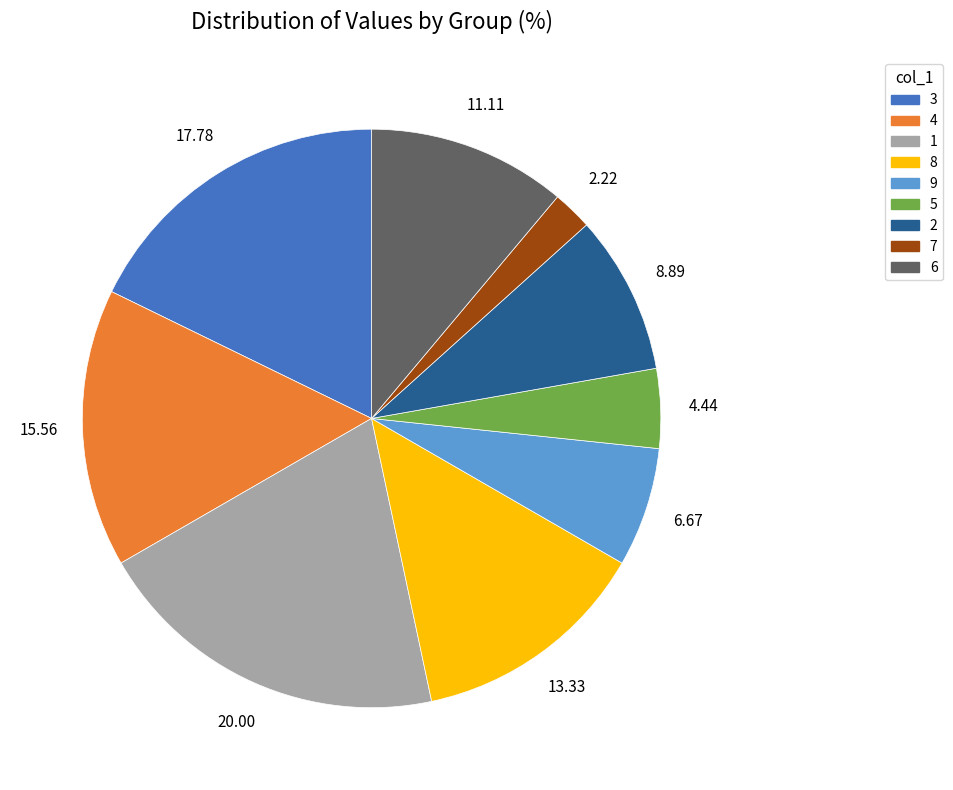

Combined, do 8 and 5 account for over 50%?

No